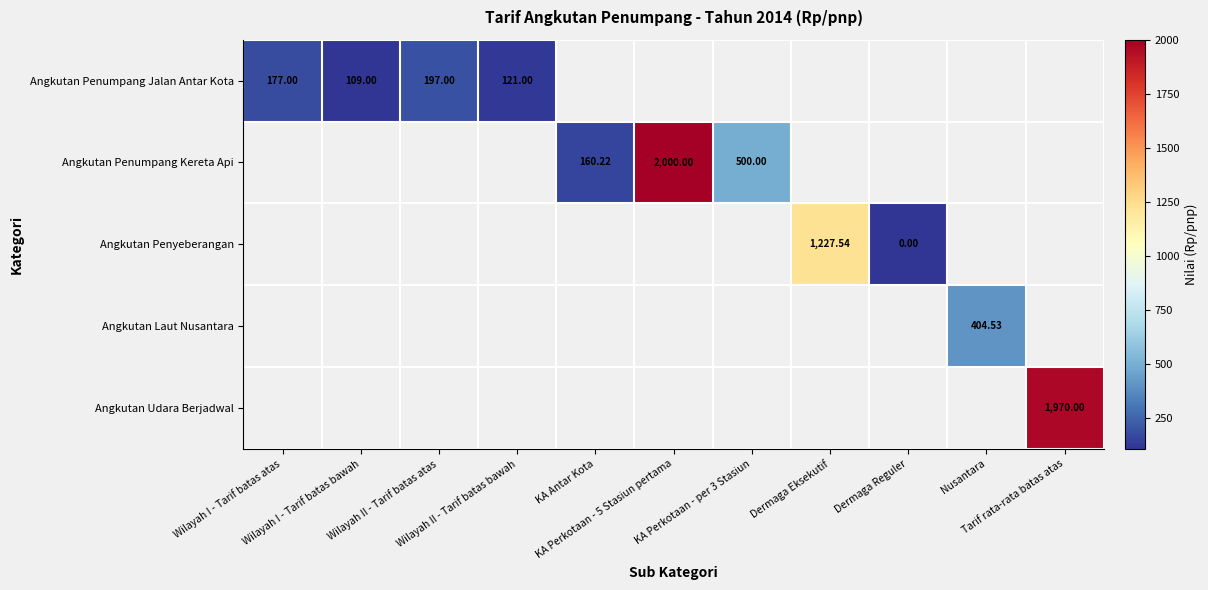

How many series are shown in this chart?

5